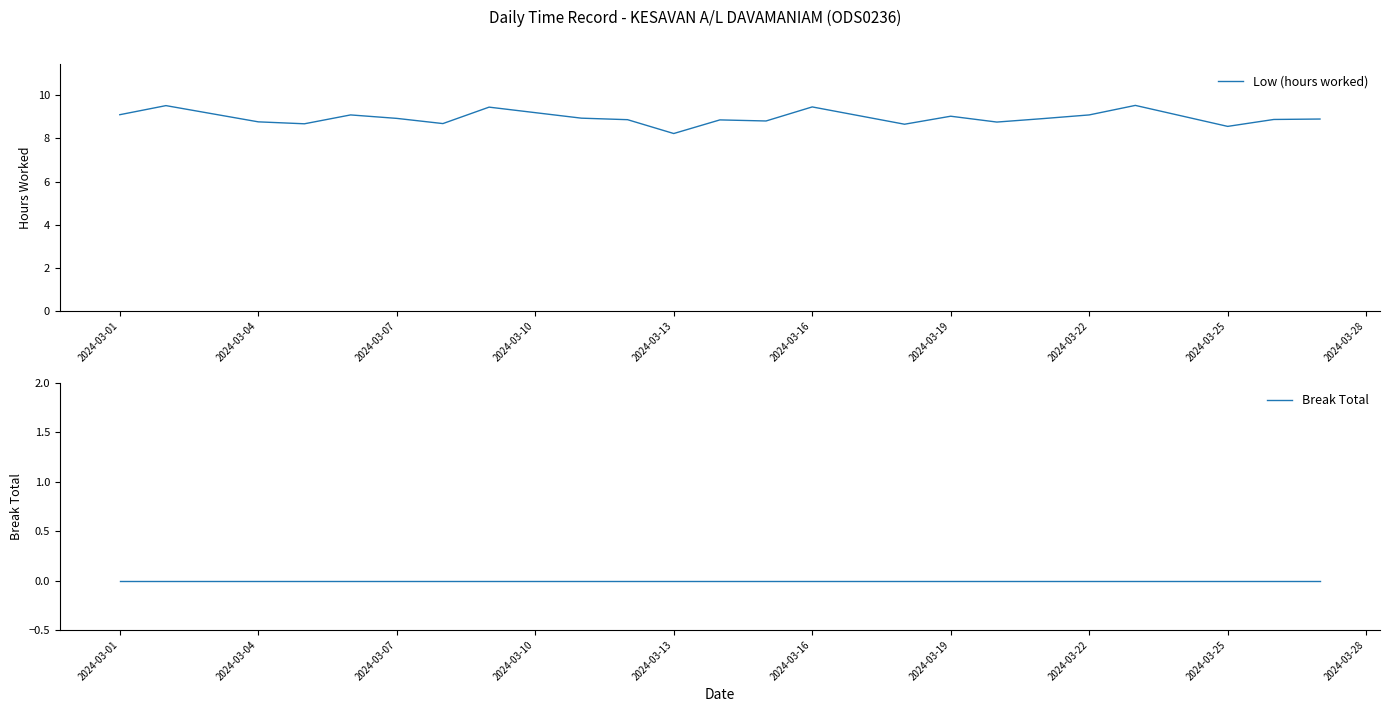

List the series in order of their peak value, highest first.

Low (hours worked), Break Total